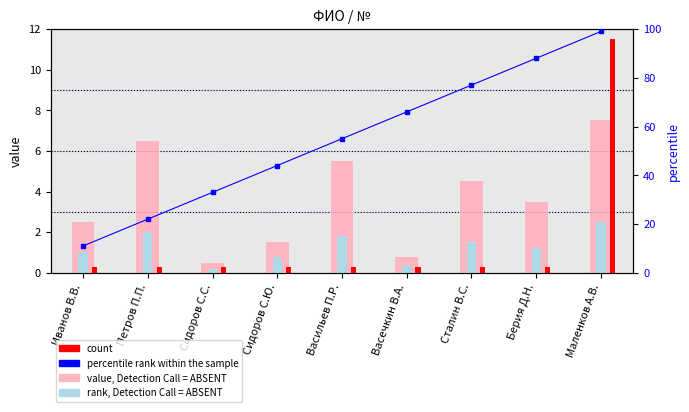

Reading left to right, extract all data points from this chart.

value, Detection Call = ABSENT: Иванов В.В.=2.5	Петров П.П.=6.5	Сидоров С.С.=0.5	Сидоров С.Ю.=1.5	Васильев П.Р.=5.5	Васечкин В.А.=0.8	Сталин В.С.=4.5	Берия Д.Н.=3.5	Маленков А.В.=7.5
rank, Detection Call = ABSENT: Иванов В.В.=1.0	Петров П.П.=2.0	Сидоров С.С.=0.2	Сидоров С.Ю.=0.8	Васильев П.Р.=1.8	Васечкин В.А.=0.4	Сталин В.С.=1.5	Берия Д.Н.=1.2	Маленков А.В.=2.5
count: Иванов В.В.=0.3	Петров П.П.=0.3	Сидоров С.С.=0.3	Сидоров С.Ю.=0.3	Васильев П.Р.=0.3	Васечкин В.А.=0.3	Сталин В.С.=0.3	Берия Д.Н.=0.3	Маленков А.В.=11.5
percentile rank within the sample: Иванов В.В.=11.0	Петров П.П.=22.0	Сидоров С.С.=33.0	Сидоров С.Ю.=44.0	Васильев П.Р.=55.0	Васечкин В.А.=66.0	Сталин В.С.=77.0	Берия Д.Н.=88.0	Маленков А.В.=99.0